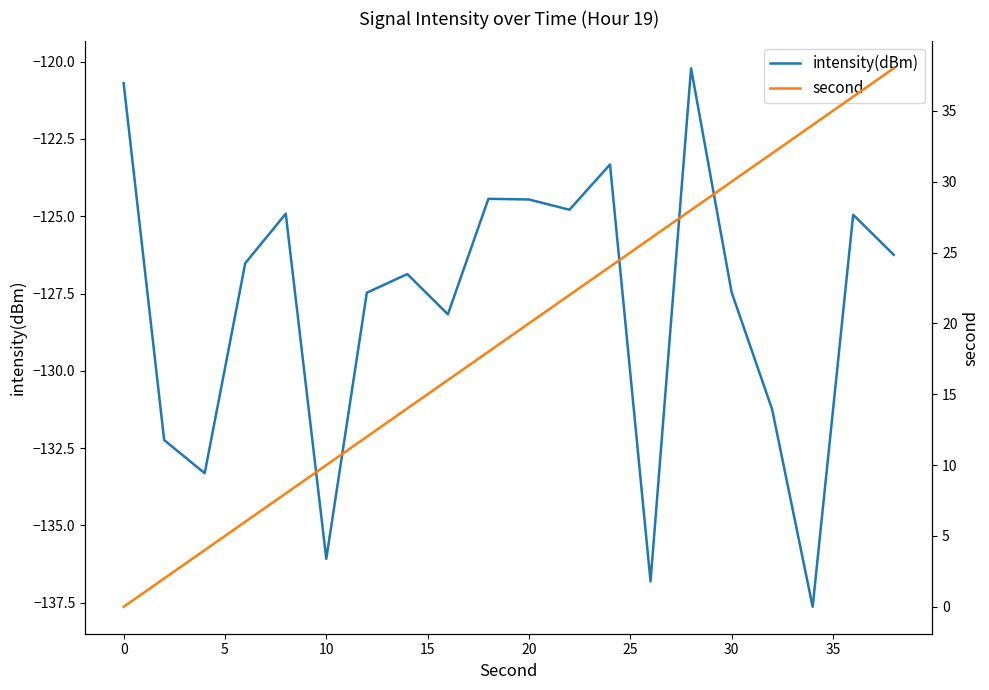

True or false: intensity(dBm) has a value of -136.1 at 10.

True